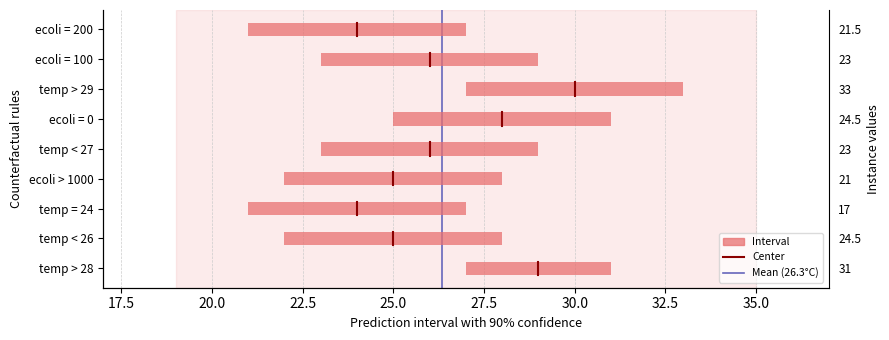

True or false: Mean (26.3) has a value of -0.6 at 15.0.

False